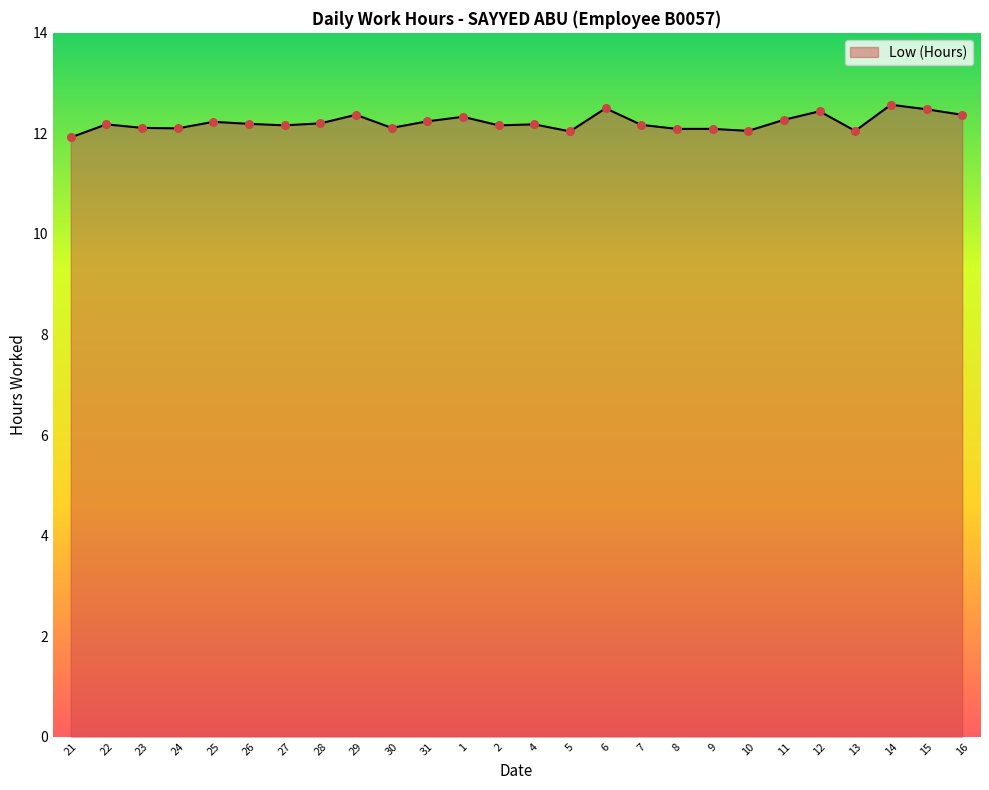

What is the change in value from 21 to 12?

+0.5